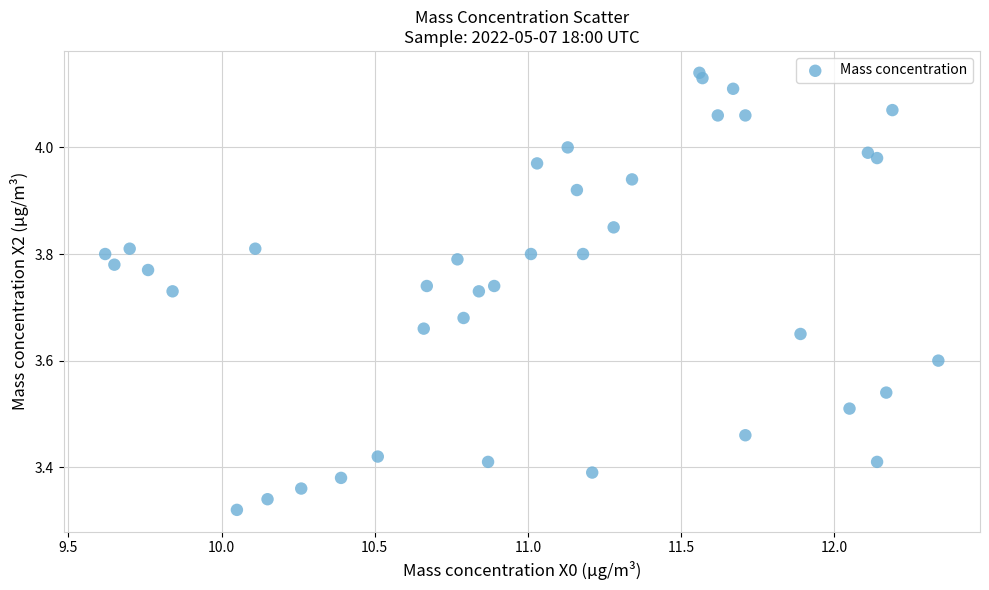

What is the range of X values (max minus min)?

2.7